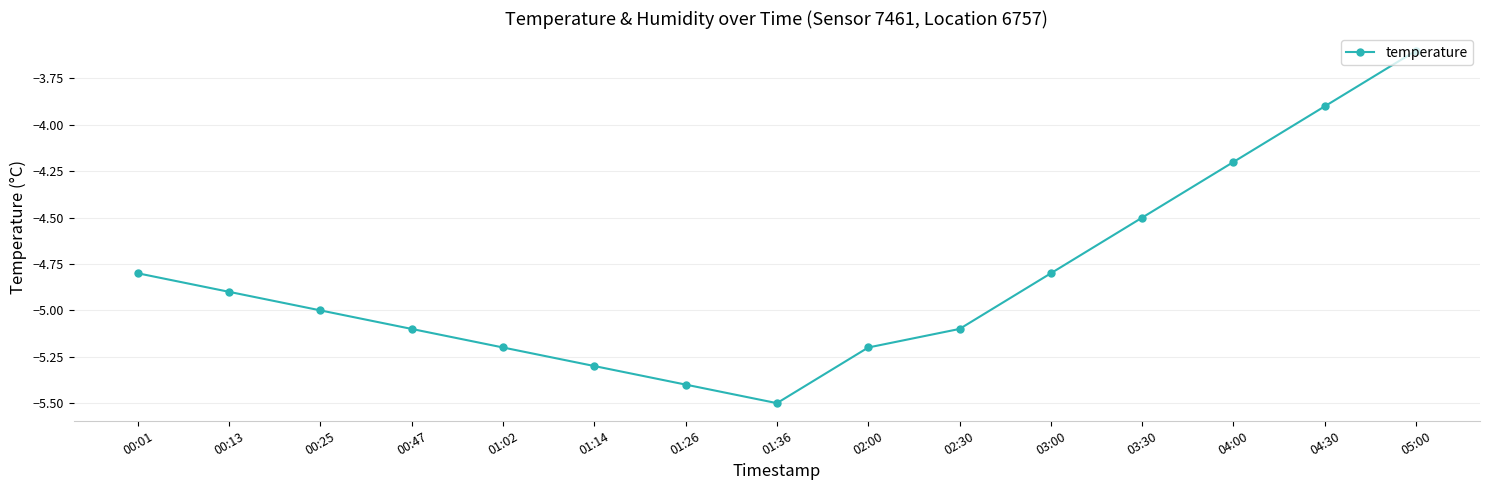

What is the difference between the maximum and minimum values?

1.9